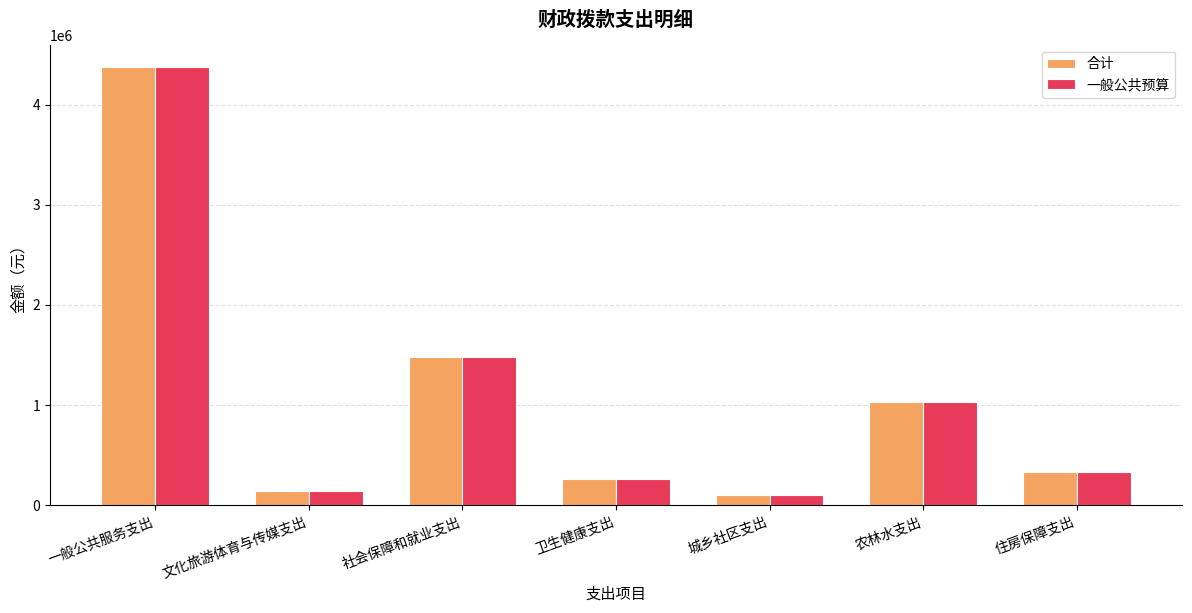

What are all the series names shown in the legend?

合计, 一般公共预算